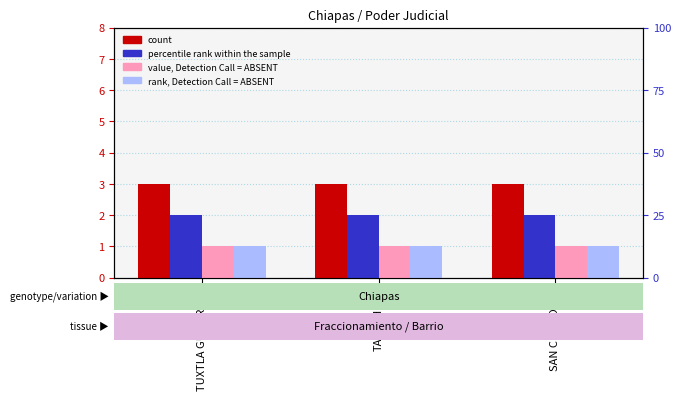

What position from the left is SAN CRISTOBAL?

3